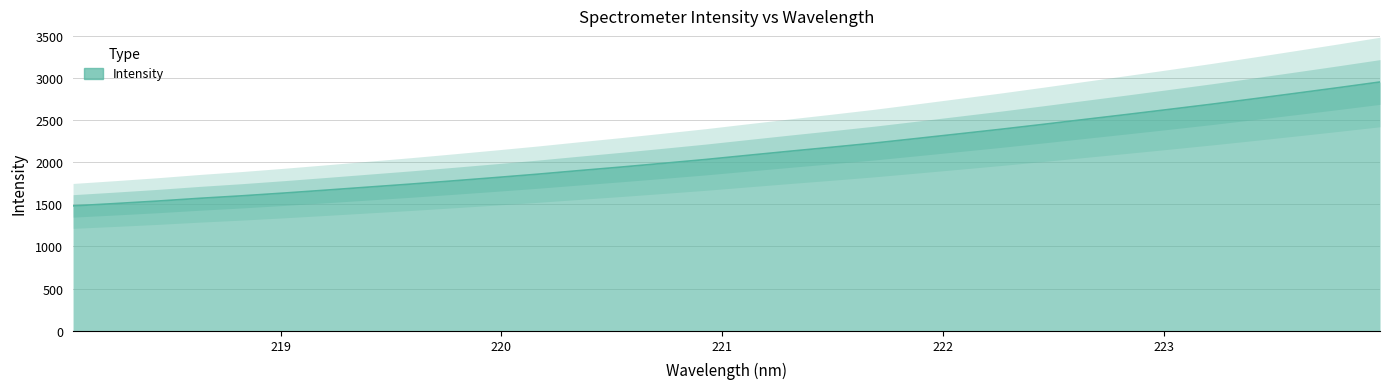

Reading left to right, extract all data points from this chart.

1481.8	1509.7	1539.1	1571.9	1601.4	1634.3	1669.2	1705.1	1740.6	1778.7	1817.7	1857.9	1901.1	1943.2	1987.6	2032.9	2082.3	2131.2	2178.8	2227.8	2281.8	2336.5	2391.6	2449.5	2508.7	2567.6	2627.9	2688.9	2752.9	2818.4	2884.6	2952.7